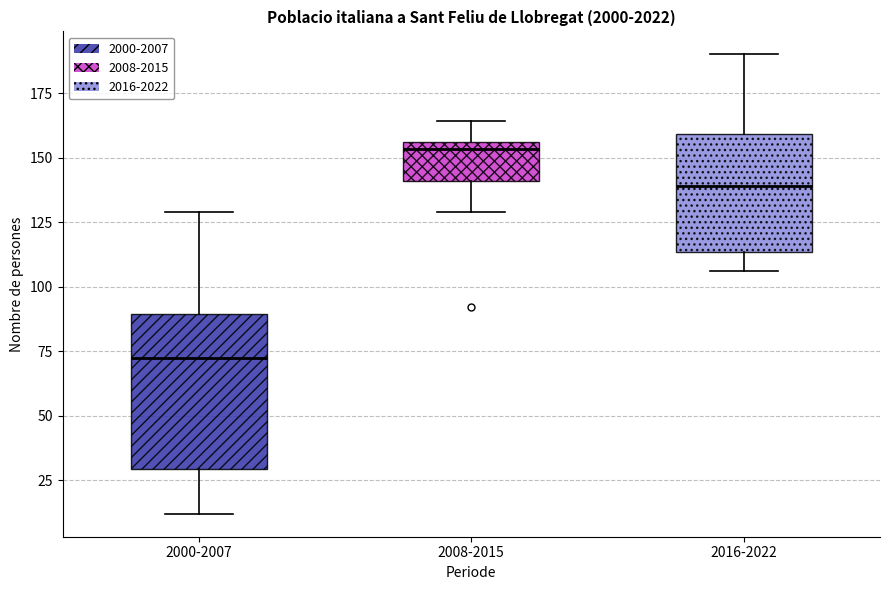

Where does the upper whisker of the box for 2008-2015 end on the y-axis? The values are not printed on the chart, so give them approximately, as read against the axis.

165